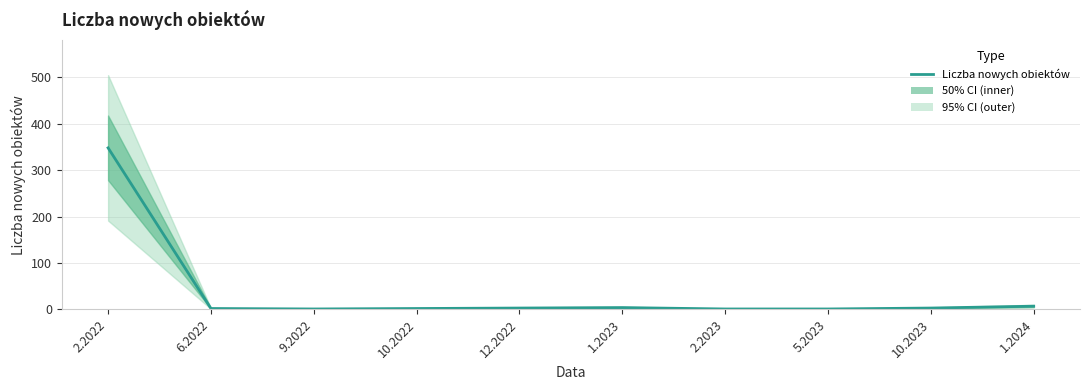

What is the label of the 10th point from the left?

1.2024